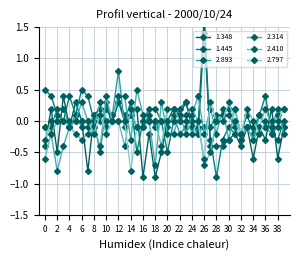

Is it true that 2.797 equals 0.1 at 33?

False